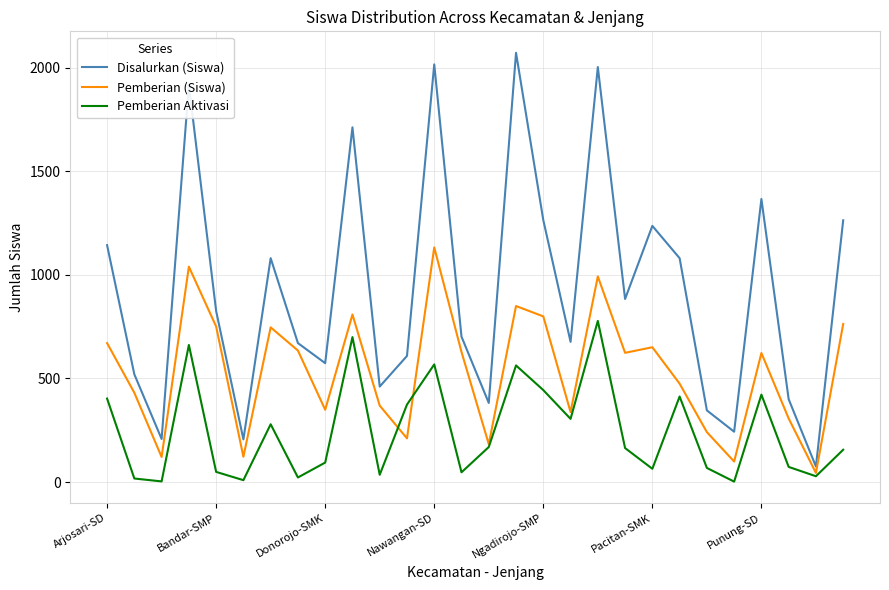

At how many categories does at least one series exceed 1645?

5